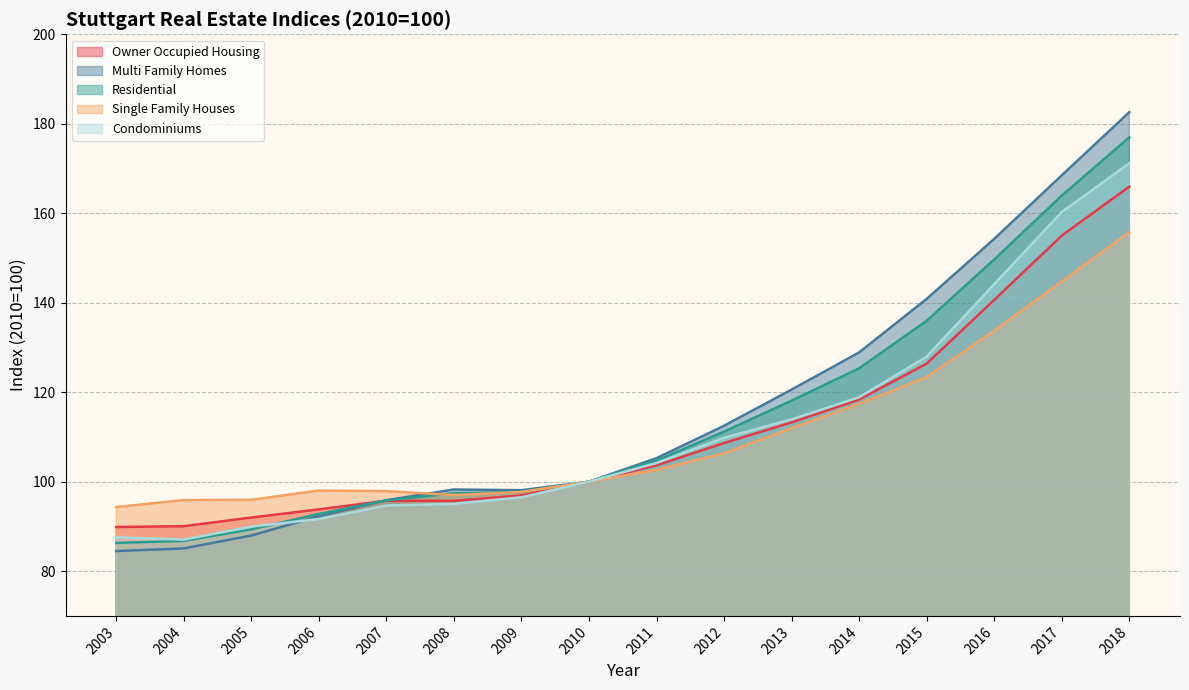

What is the sum of the Single Family Houses values at 2009 and 2018?

253.5